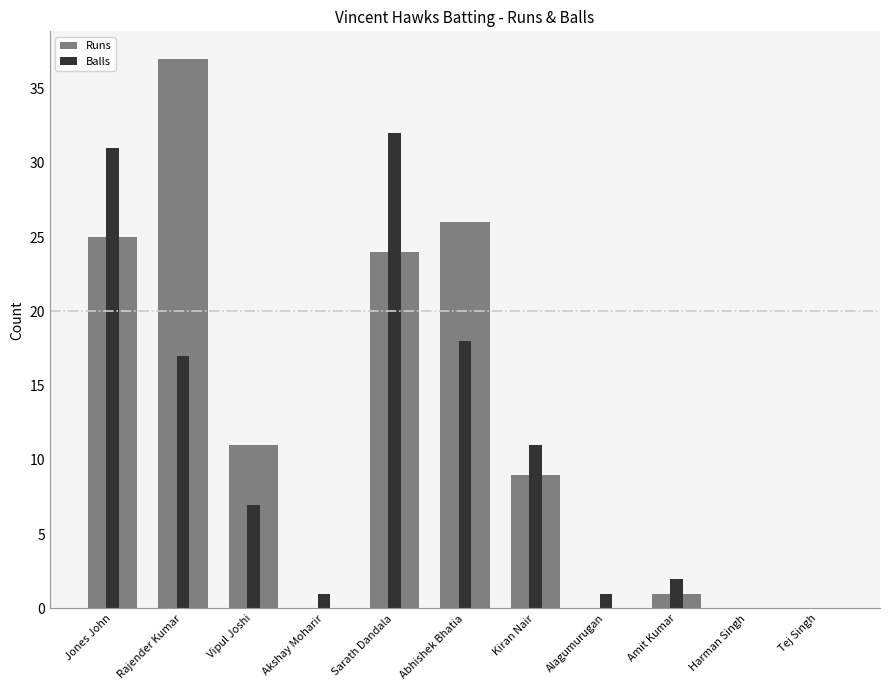

Reading left to right, transcribe all the data shown in this chart.

Runs: 25	37	11	0	24	26	9	0	1	0	0
Balls: 31	17	7	1	32	18	11	1	2	0	0